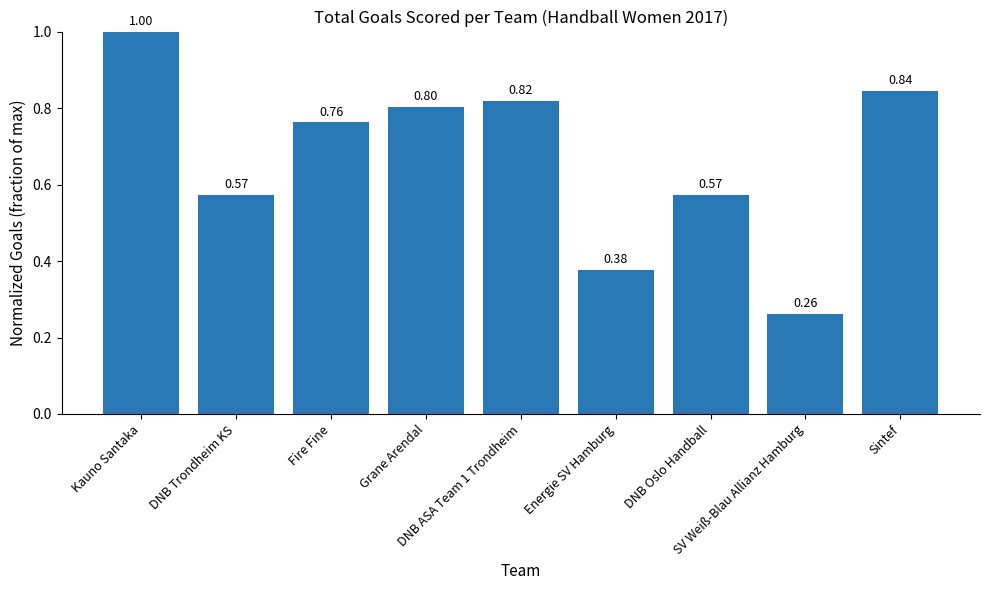

What is the average value?

0.7